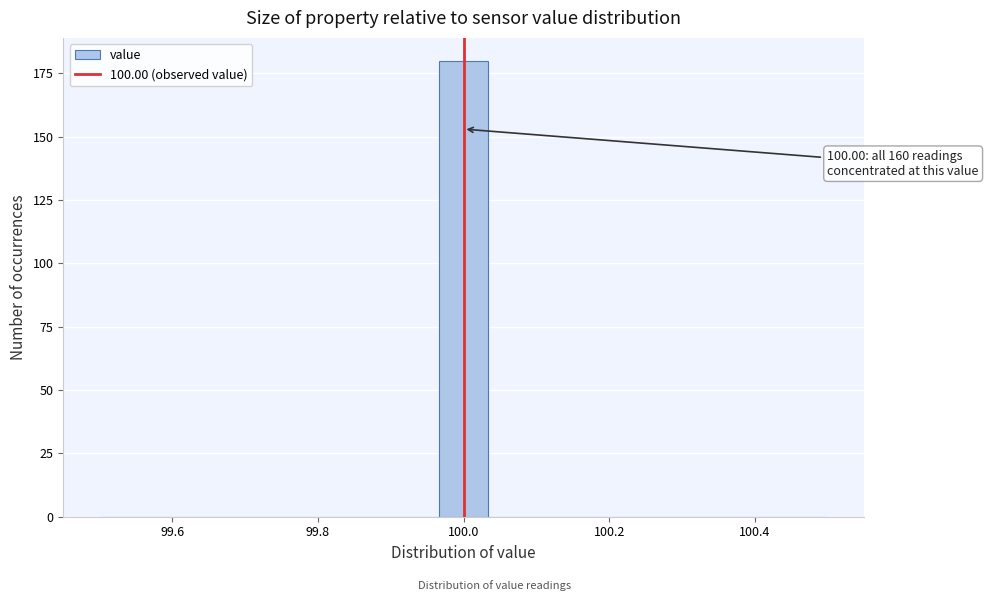

Around what value on the x-axis is the tallest bar? Give the approximate position of its centre, as read against the axis.

100.00